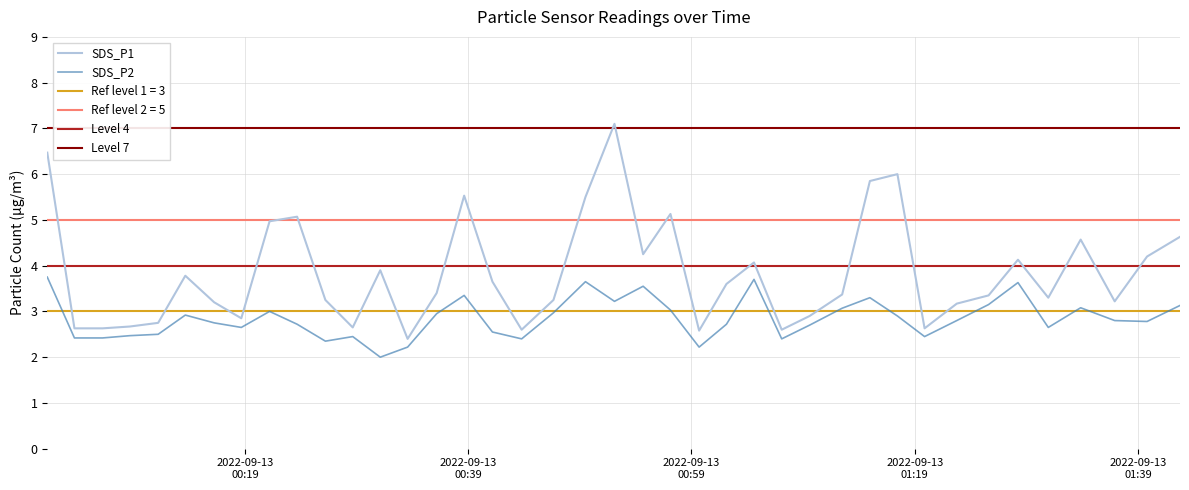

True or false: SDS_P2 and SDS_P1 cross at least once.

False